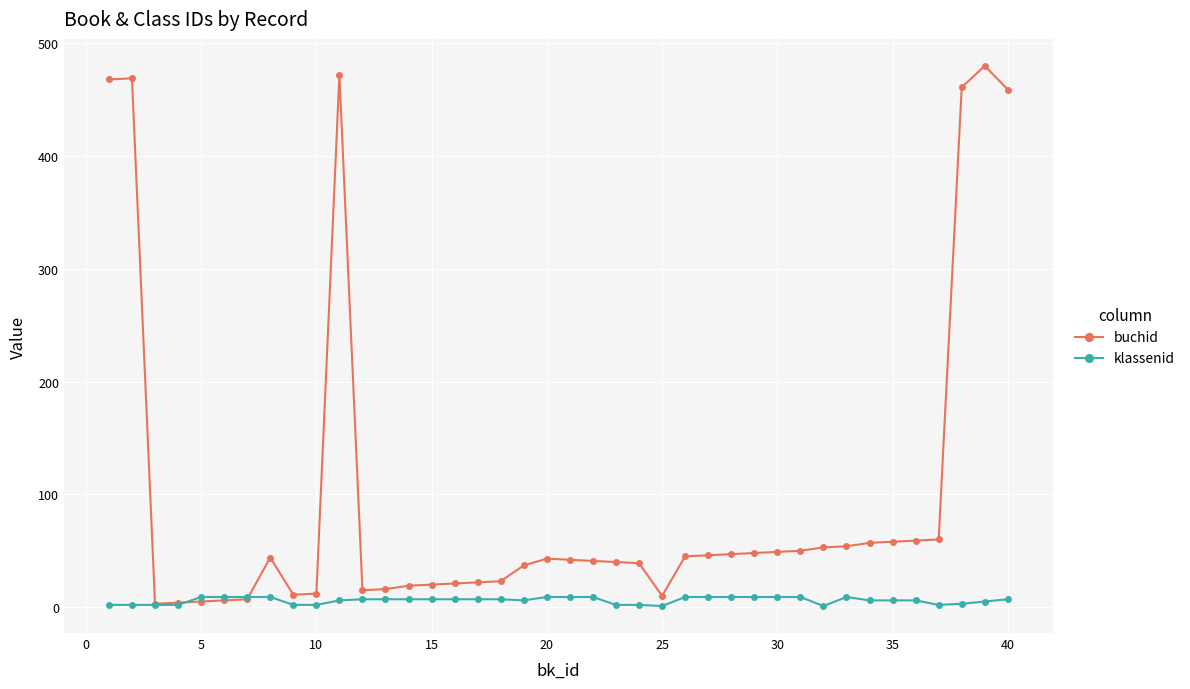

What is the highest value of the buchid series?

480